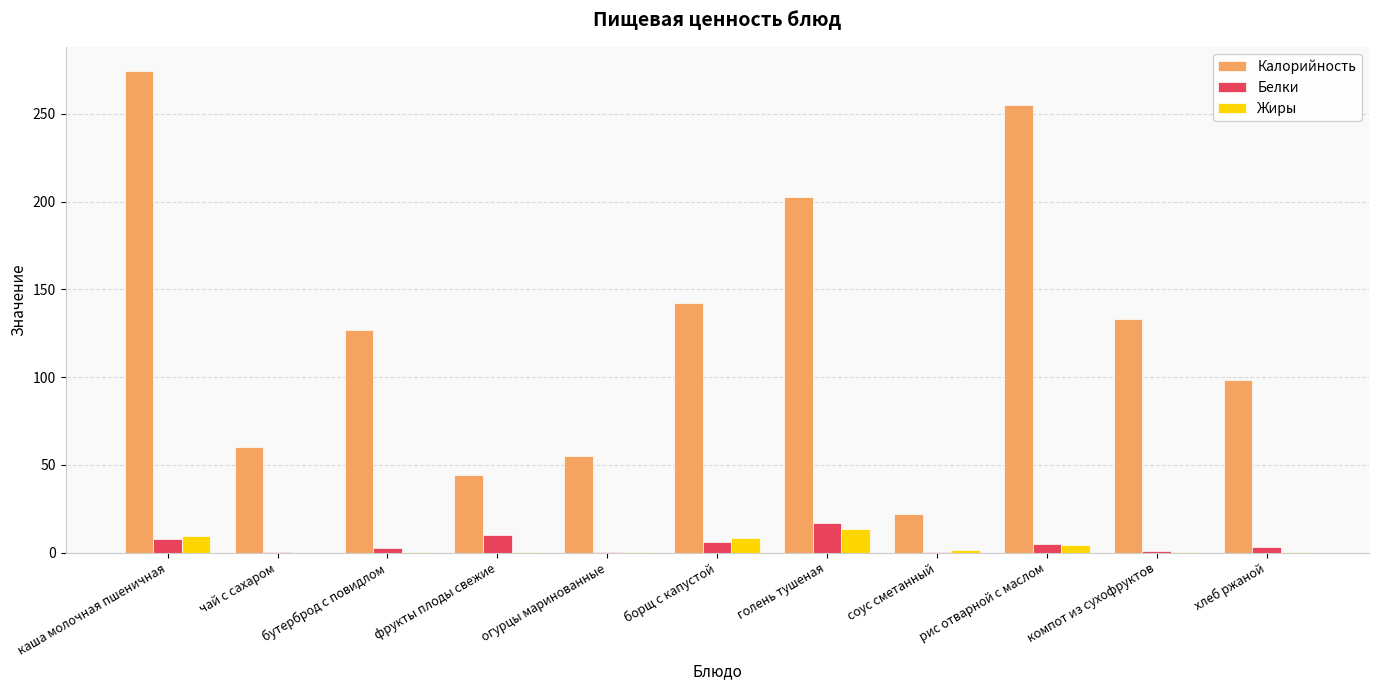

What is the maximum value shown in the chart?

274.4